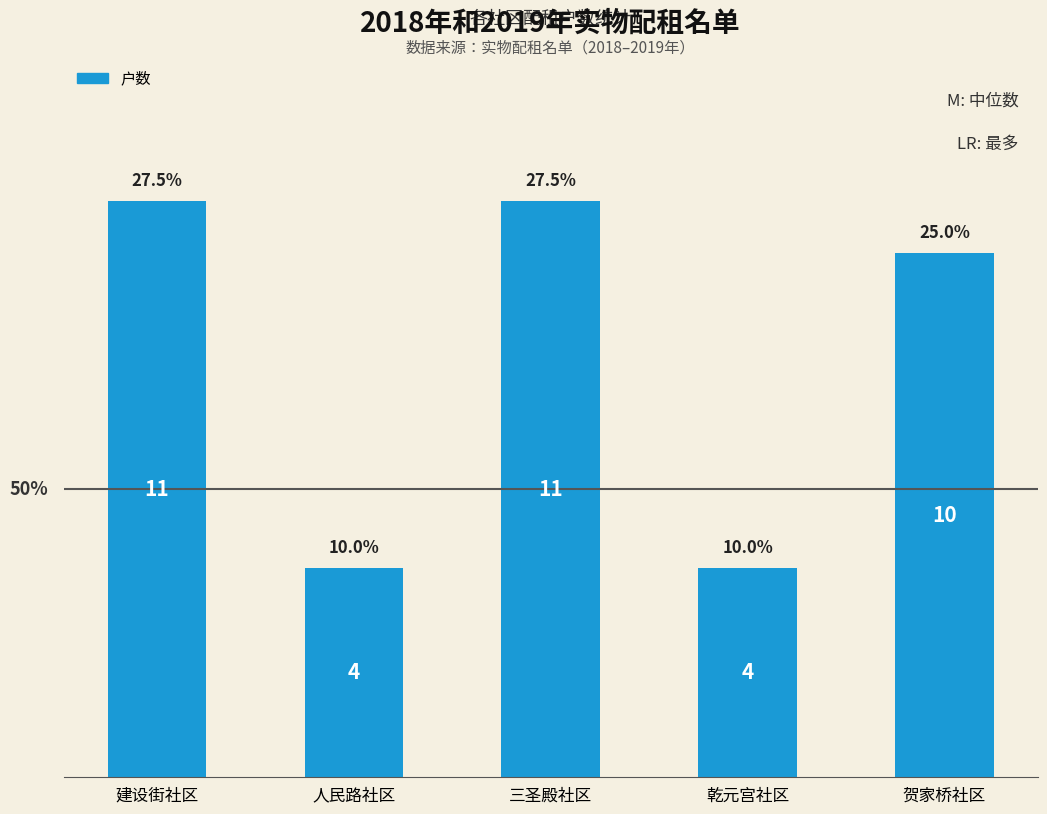

At which label does the data first exceed 10?

建设街社区